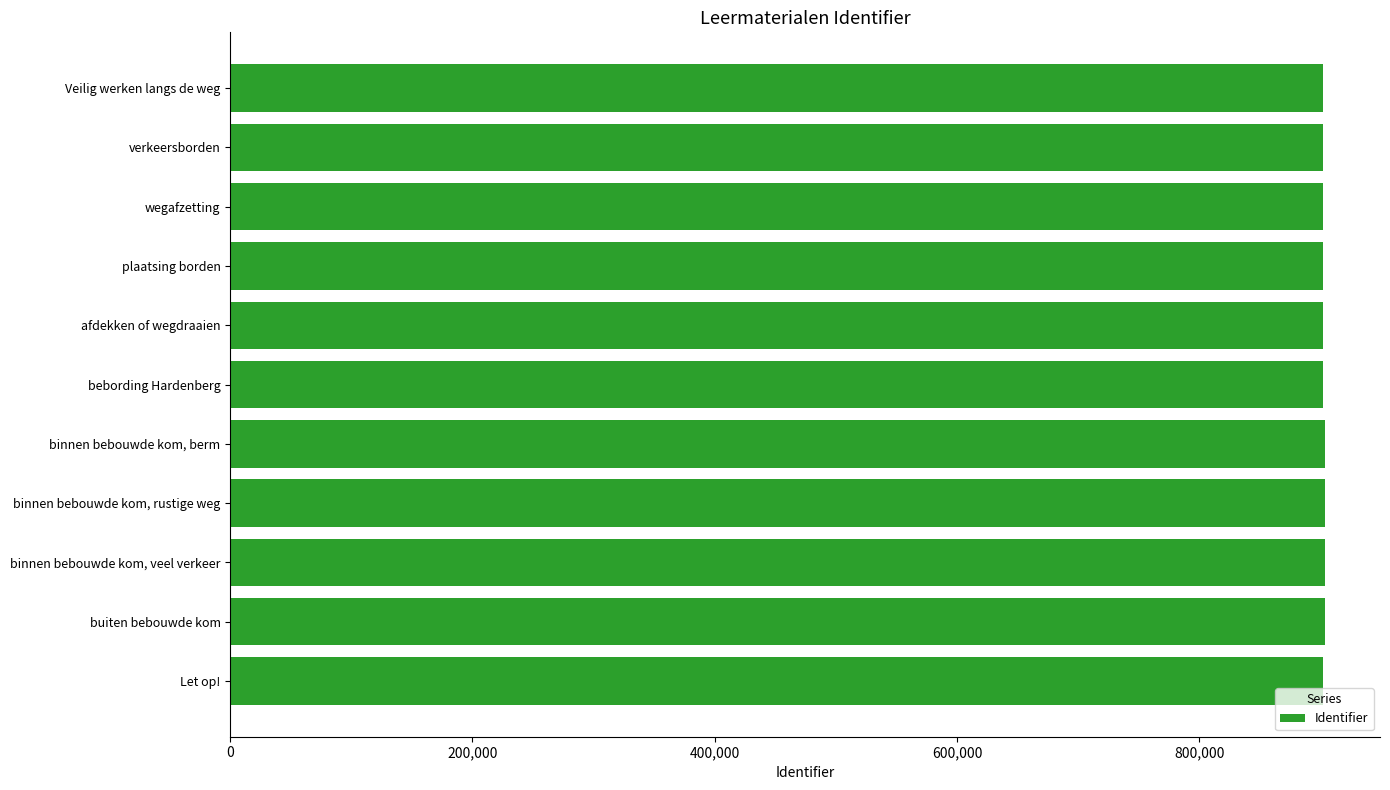

The value at binnen bebouwde kom, rustige weg is 904037. True or false?

True